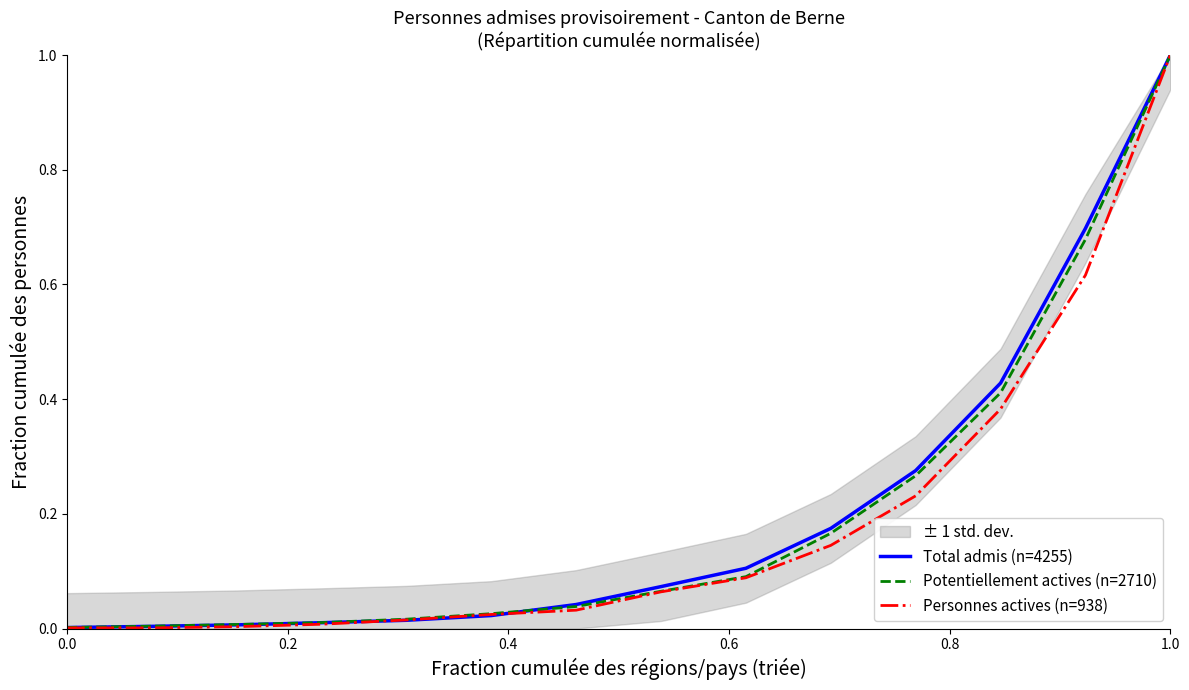

Which series has the largest range (max minus min)?

Personnes actives (n=938)